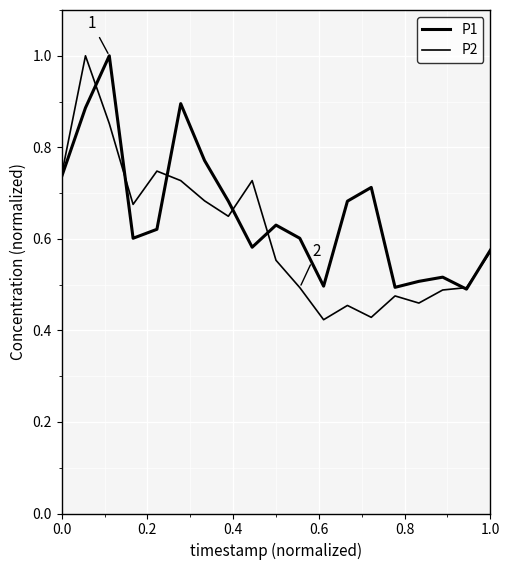

How many intersections are there between P1 and P2?

7